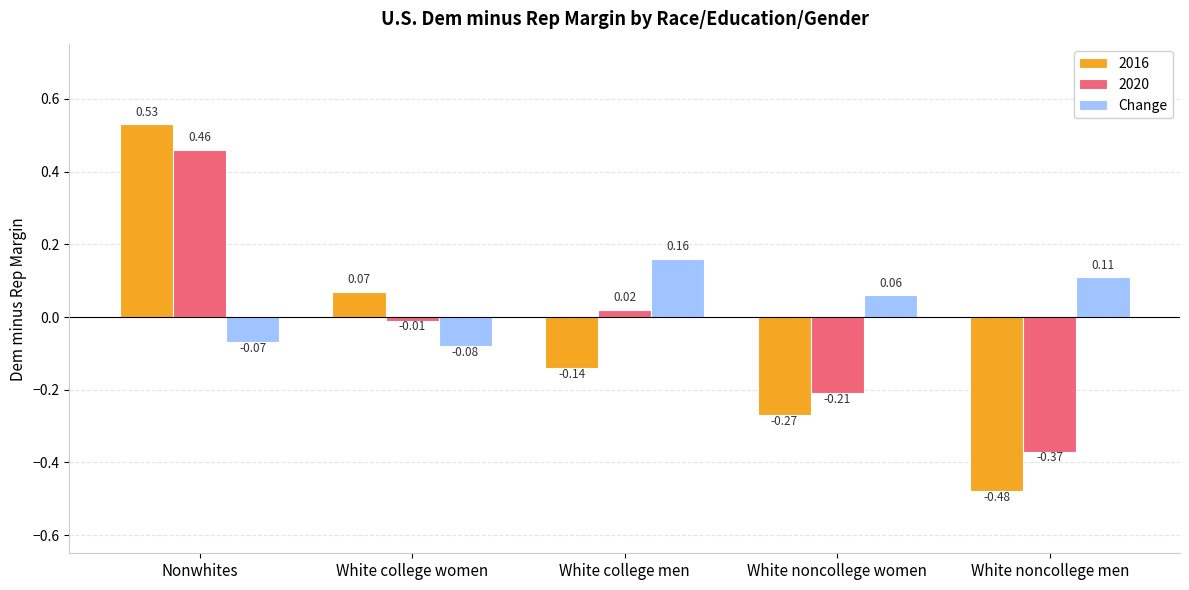

At how many categories does at least one series exceed 0?

5